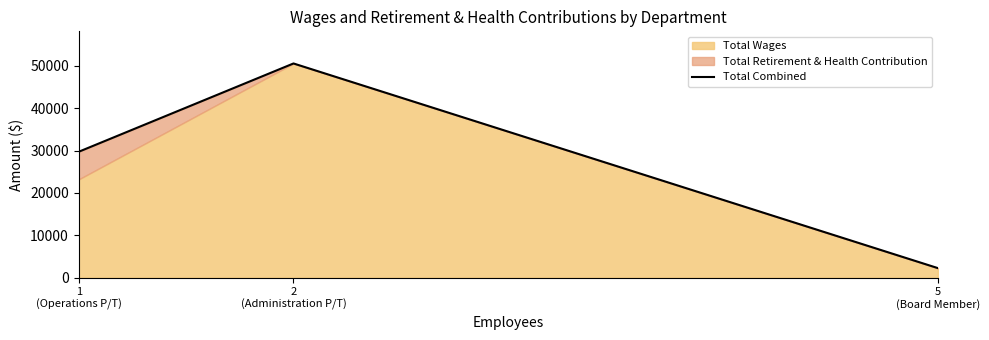

Between 5
(Board Member) and 1
(Operations P/T), which is larger?

1
(Operations P/T)